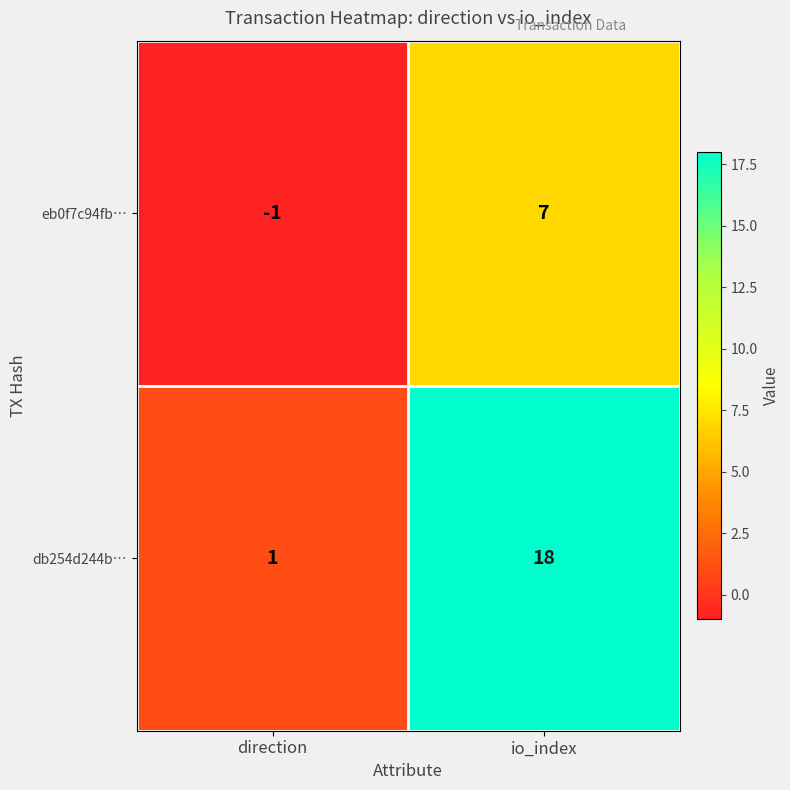

Between direction and io_index, which series saw the biggest shift?

db254d244b…